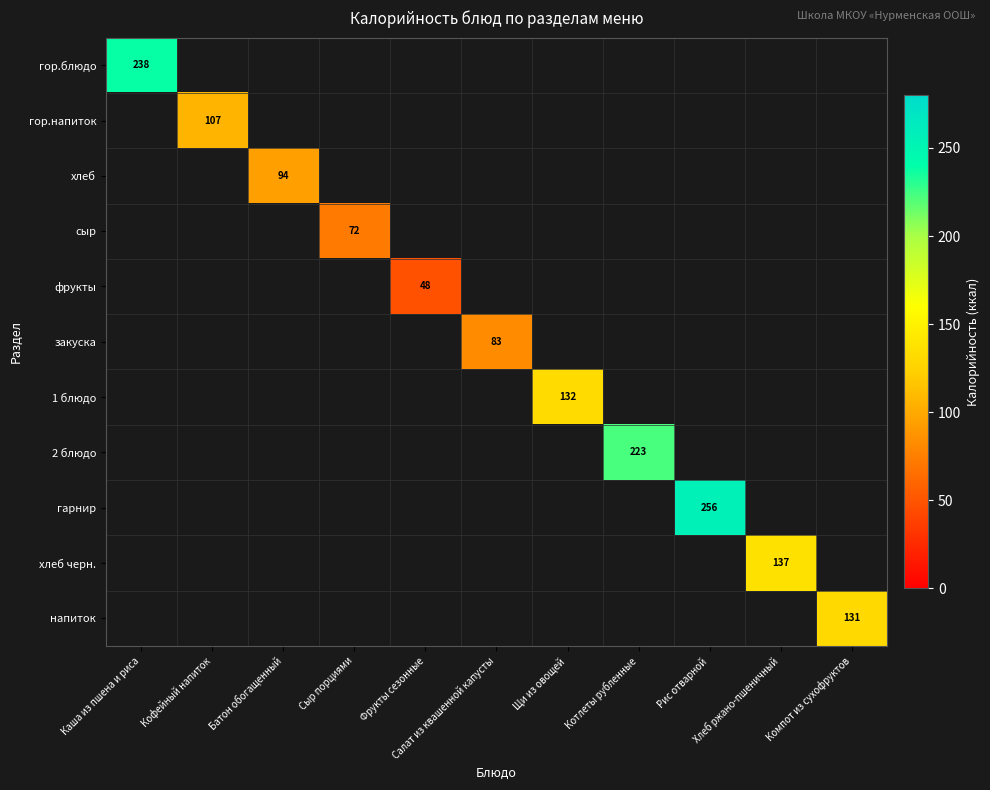

The гор.блюдо series shows 0.0 at Салат из квашенной капусты. True or false?

True